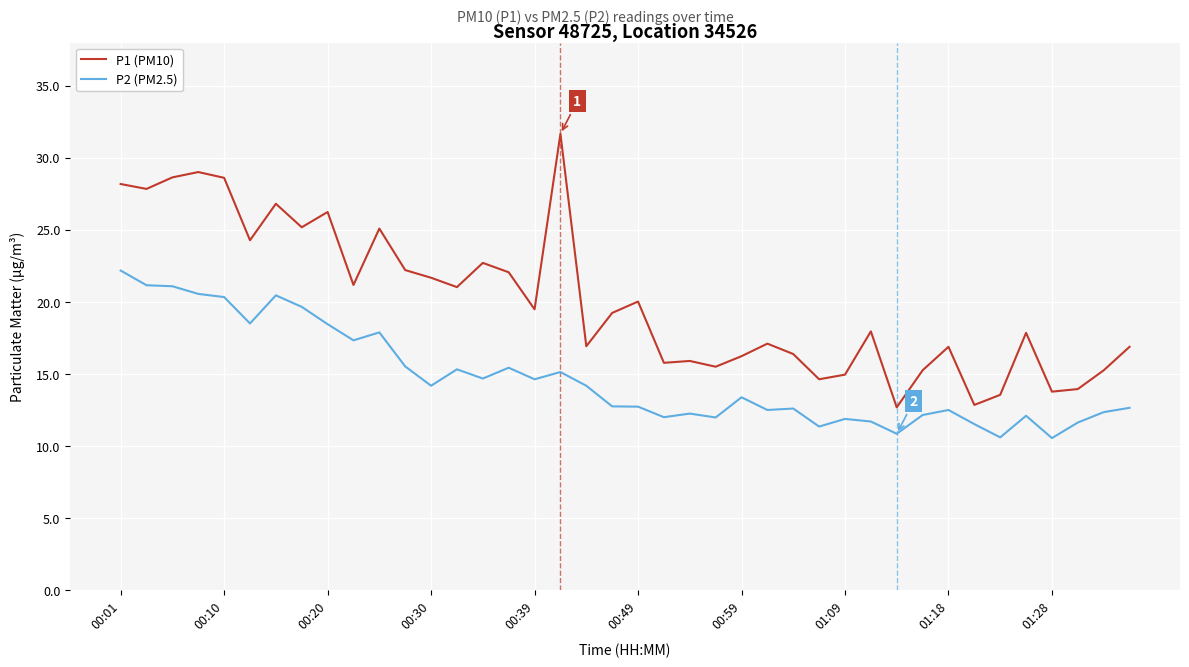

Which series has the largest total across all categories?

P1 (PM10)